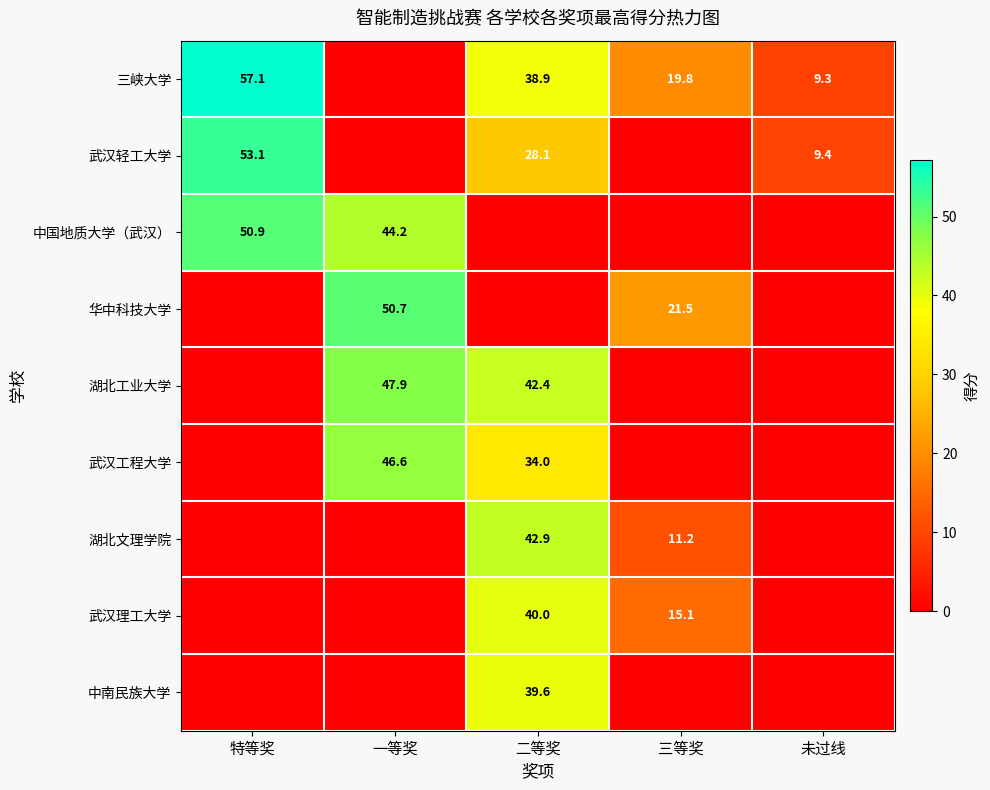

True or false: 中国地质大学（武汉） has a value of 44.2 at 一等奖.

True